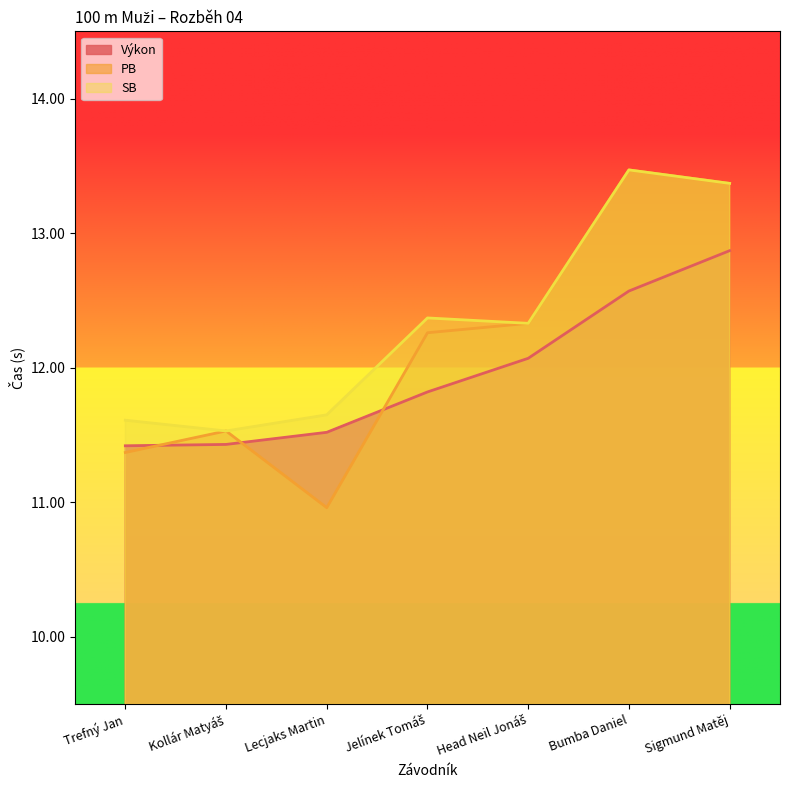

Reading right to left, what are all the values shown in this chart?

Výkon: 12.9	12.6	12.1	11.8	11.5	11.4	11.4
PB: 13.4	13.5	12.3	12.3	11.0	11.5	11.4
SB: 13.4	13.5	12.3	12.4	11.7	11.5	11.6